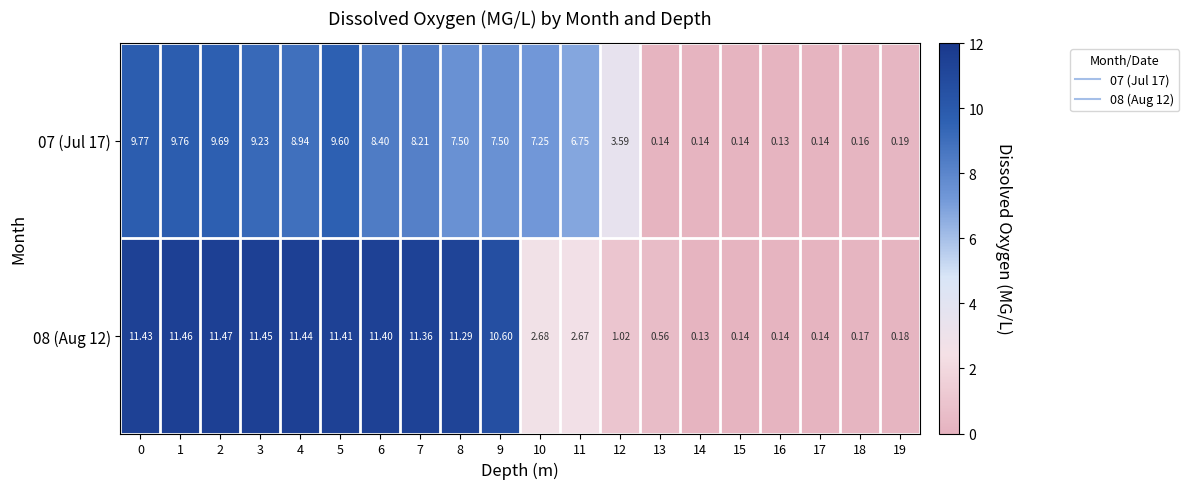

List the series in order of their peak value, lowest first.

07 (Jul 17), 08 (Aug 12)